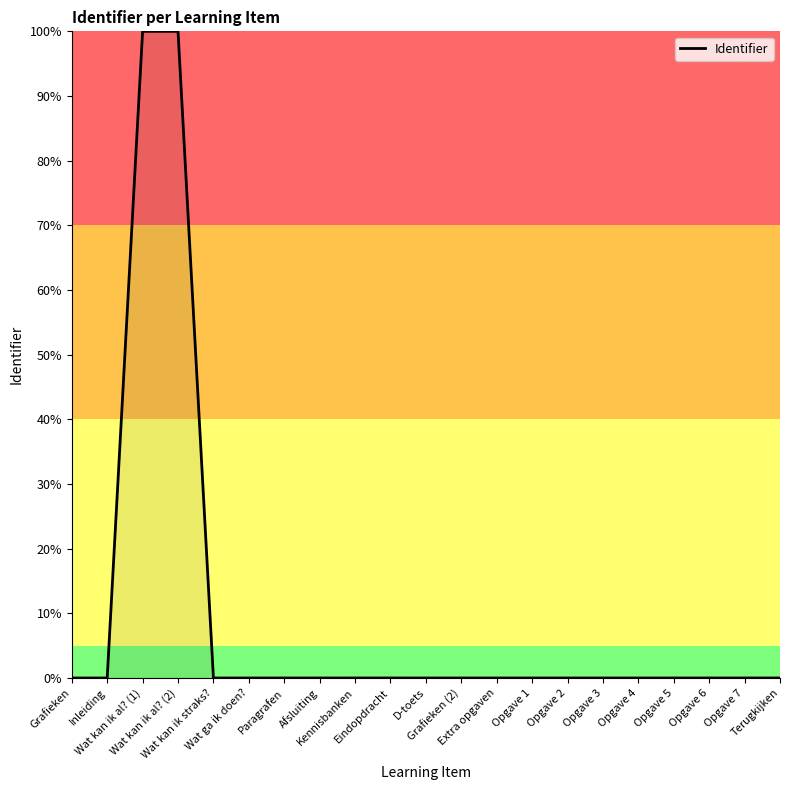

What is the difference between the maximum and minimum values?

100.0